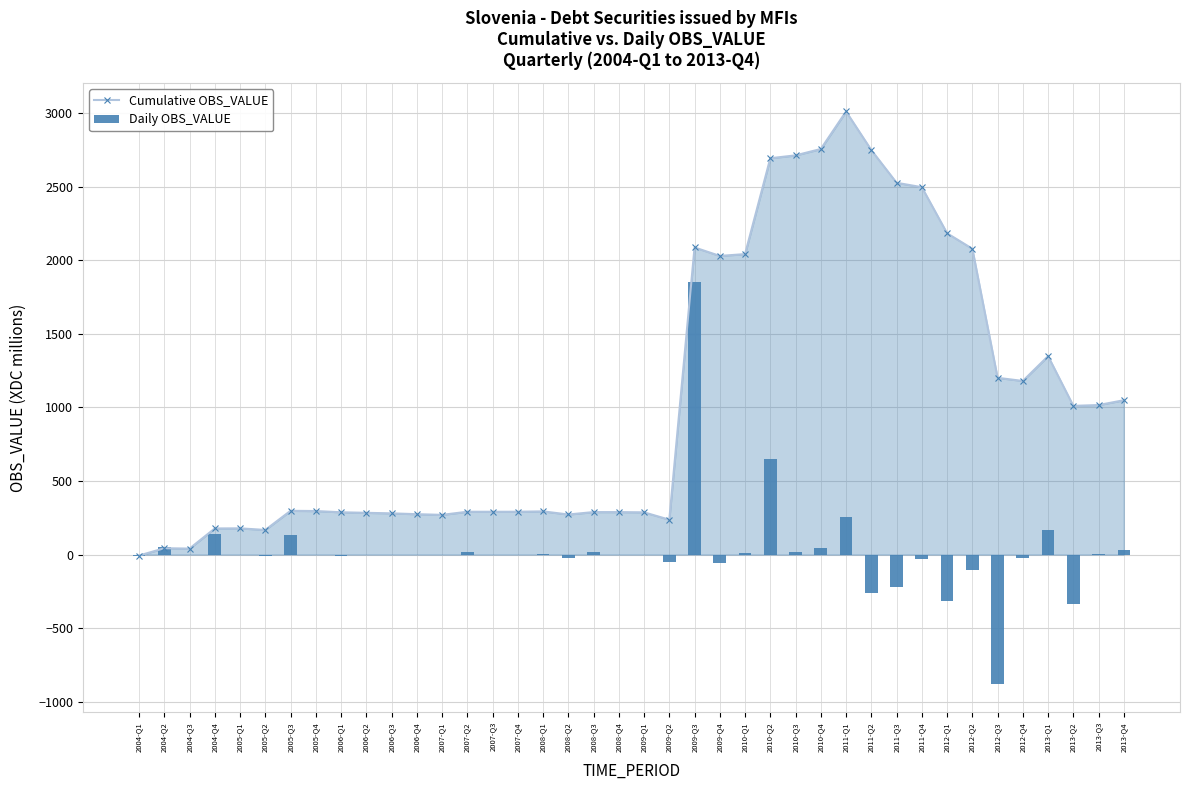

Reading left to right, extract all data points from this chart.

Cumulative OBS_VALUE: -6.5	43.4	41.0	177.7	178.5	167.6	297.6	296.1	287.7	283.9	280.3	274.7	270.1	291.2	291.2	291.3	293.8	272.5	289.0	288.8	287.3	237.3	2086.5	2029.0	2041.3	2692.6	2711.9	2755.2	3010.0	2747.8	2525.8	2495.8	2182.8	2077.8	1201.1	1179.6	1348.2	1010.4	1016.0	1048.7
Daily OBS_VALUE: -6.5	49.8	-2.4	136.7	0.8	-10.9	130.0	-1.6	-8.4	-3.8	-3.6	-5.7	-4.6	21.1	0.0	0.1	2.5	-21.3	16.5	-0.2	-1.5	-49.9	1849.2	-57.5	12.3	651.3	19.3	43.3	254.7	-262.1	-222.0	-30.0	-313.0	-105.1	-876.7	-21.5	168.6	-337.7	5.6	32.7